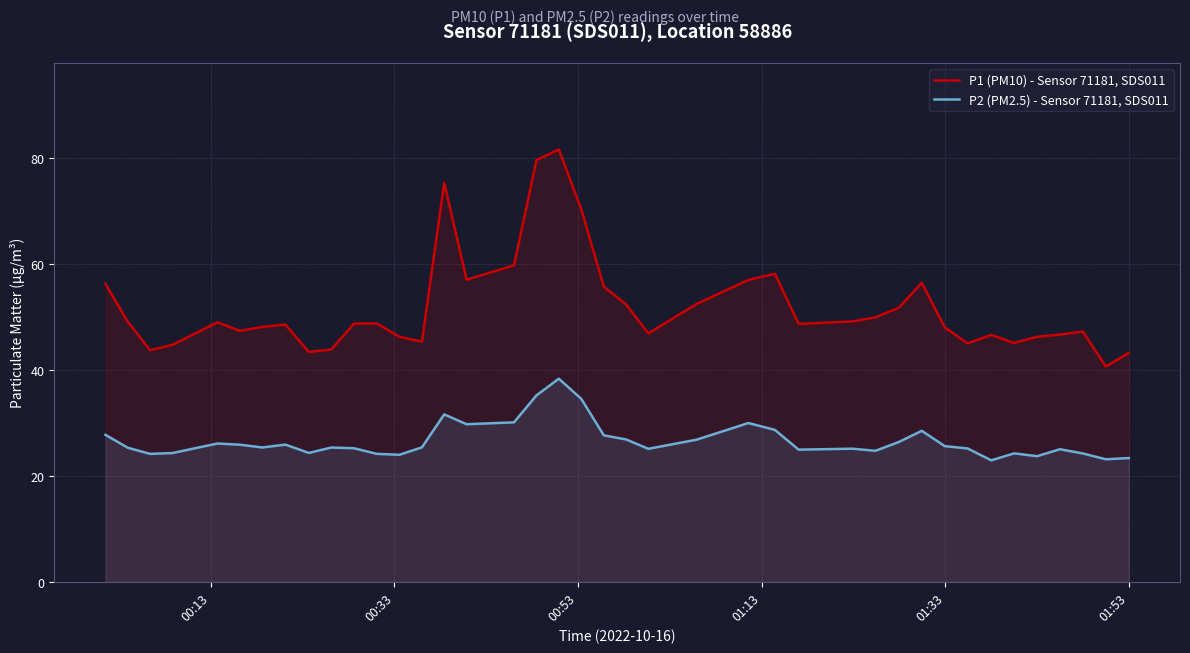

What is the difference between the maximum and minimum values in the P2 (PM2.5) - Sensor 71181, SDS011 series?

15.4